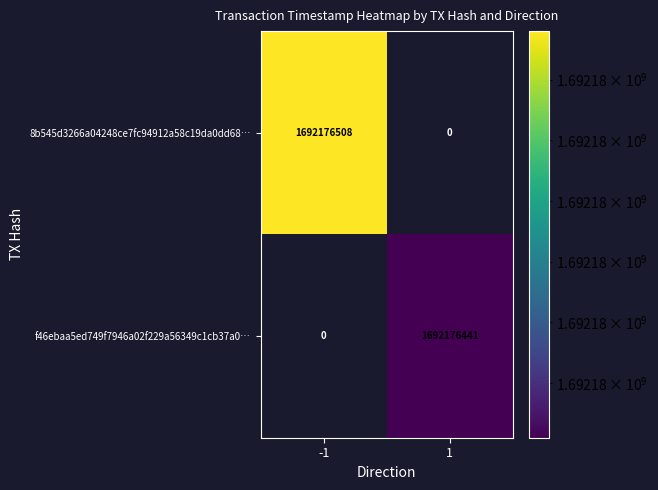

What is the difference between the maximum and minimum values in the -1 series?

1692176508